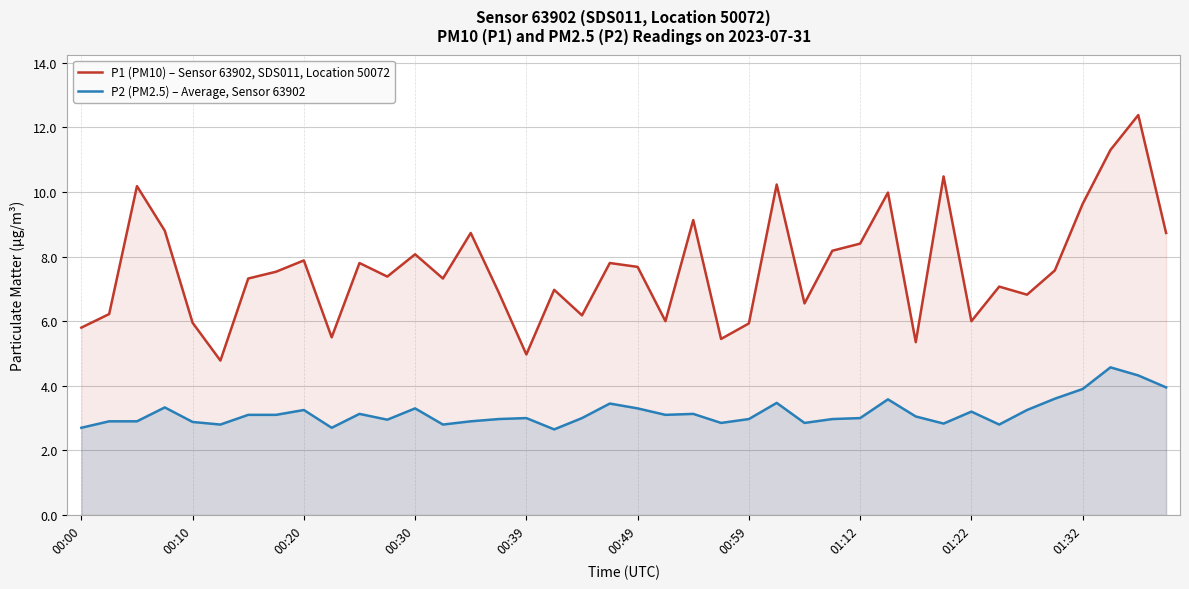

True or false: P1 (PM10) – Sensor 63902, SDS011, Location 50072 has a value of 3.4 at 00:20.

False